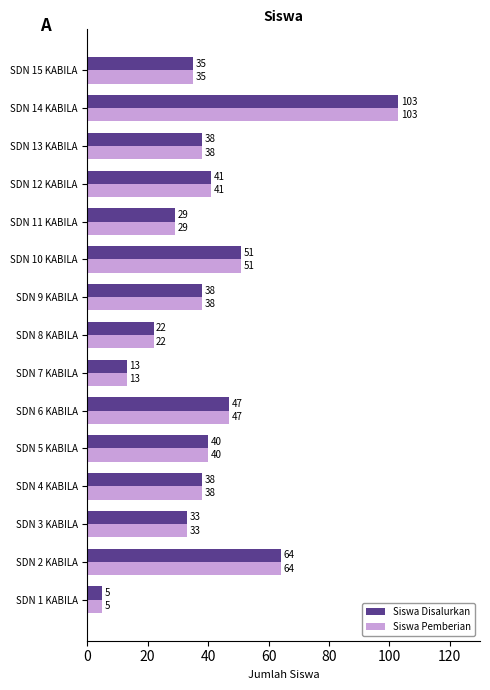

Is the value of Siswa Pemberian at SDN 14 KABILA greater than the value of Siswa Disalurkan at SDN 9 KABILA?

Yes